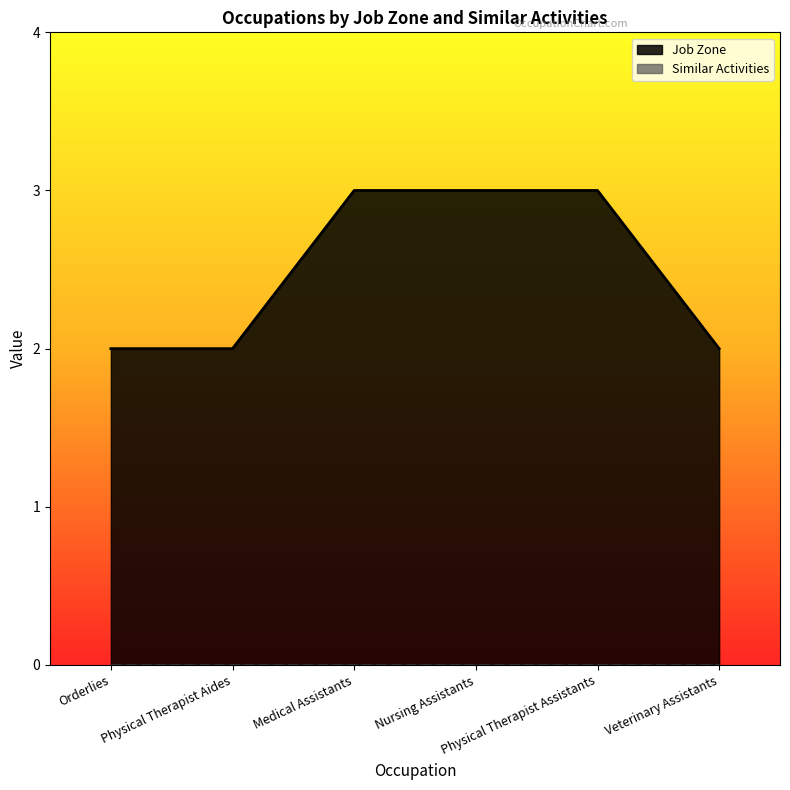

Is it true that the value at Medical Assistants is 3?

True